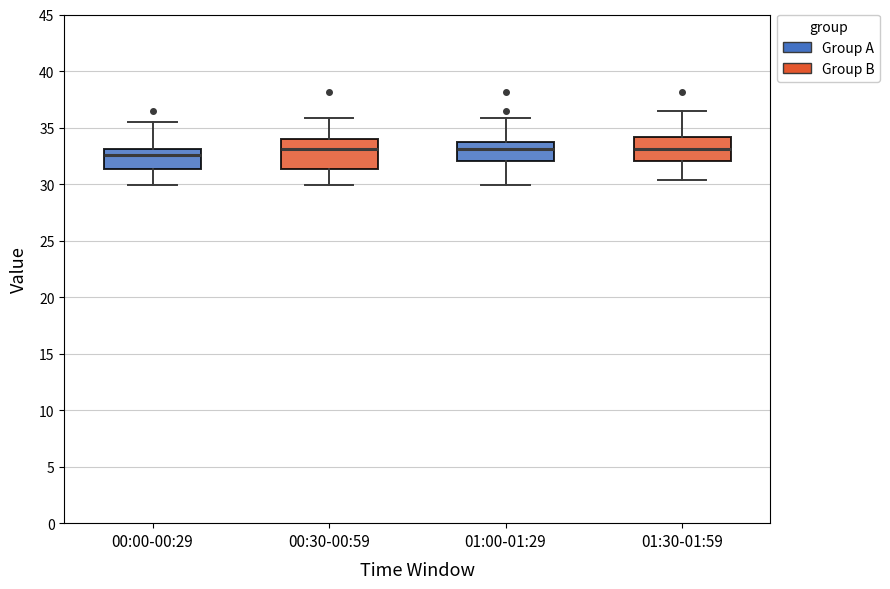

Reading left to right, read every box against the y-axis: the position of its median line, the range the box covers, and the ends of its whiskers. The values are not printed on the chart, so give them approximately, as read against the axis.

00:00-00:29: median 32.5, box 31.5 to 33.0, whiskers 30.0 to 35.5
00:30-00:59: median 33.0, box 31.5 to 34.0, whiskers 30.0 to 36.0
01:00-01:29: median 33.0, box 32.0 to 34.0, whiskers 30.0 to 36.0
01:30-01:59: median 33.0, box 32.0 to 34.0, whiskers 30.5 to 36.5